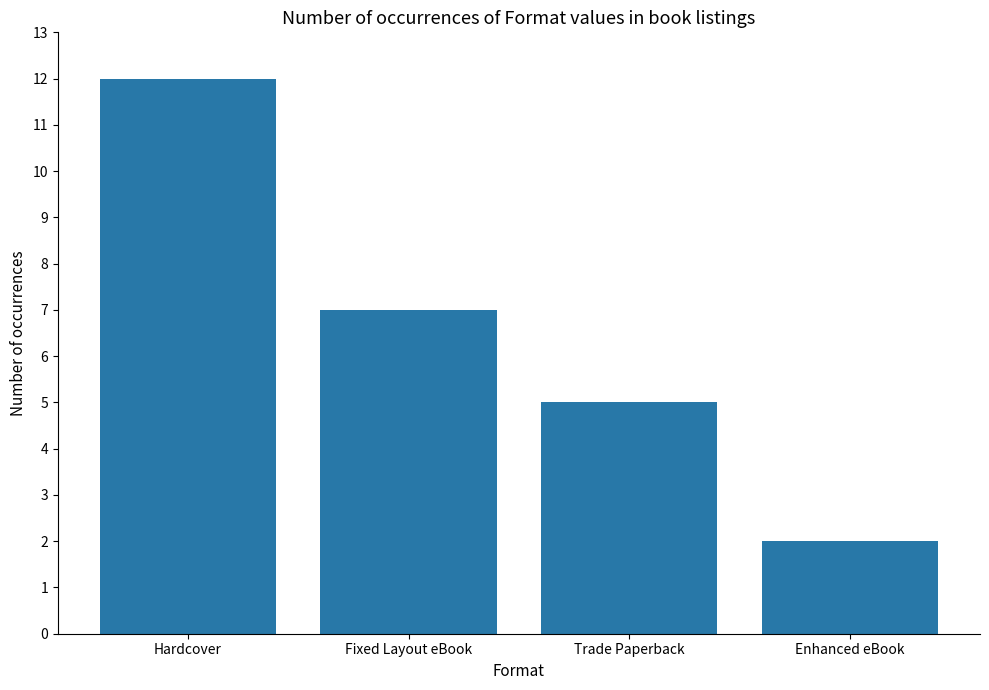

List the labels in order of value, smallest first.

Enhanced eBook, Trade Paperback, Fixed Layout eBook, Hardcover